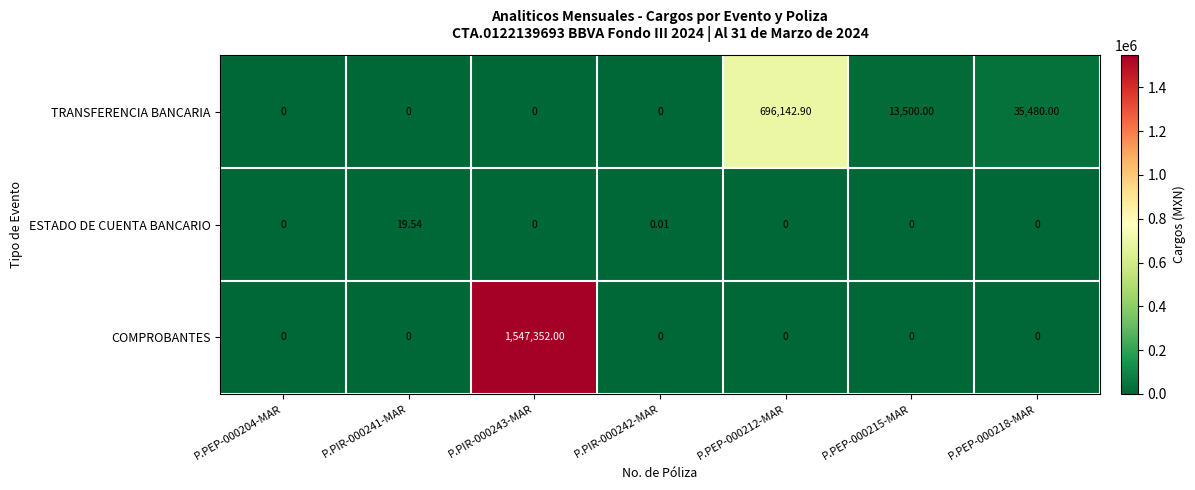

List the series in order of their overall mean, lowest first.

ESTADO DE CUENTA BANCARIO, TRANSFERENCIA BANCARIA, COMPROBANTES